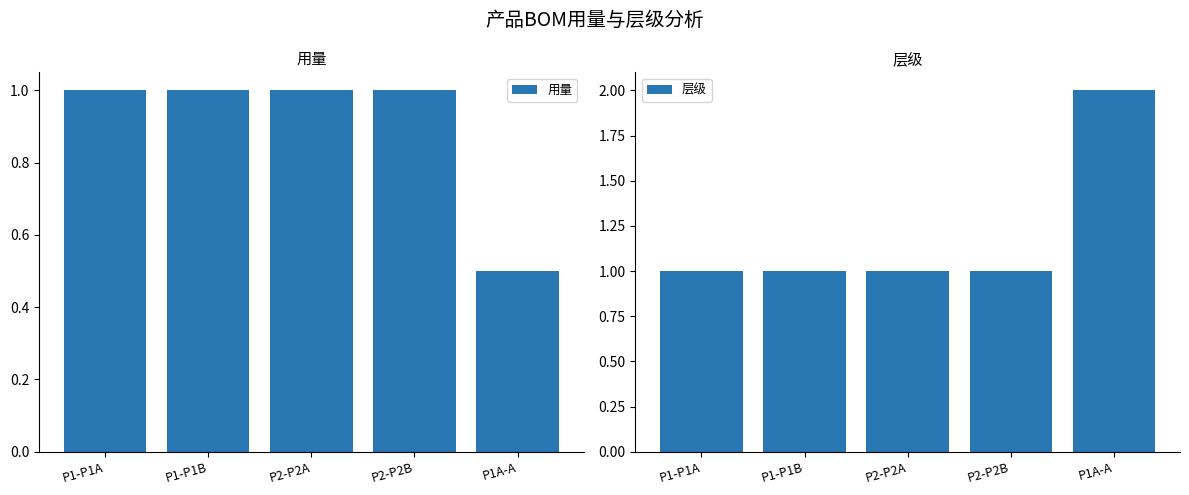

True or false: 用量 has a value of 1.0 at P2-P2B.

True